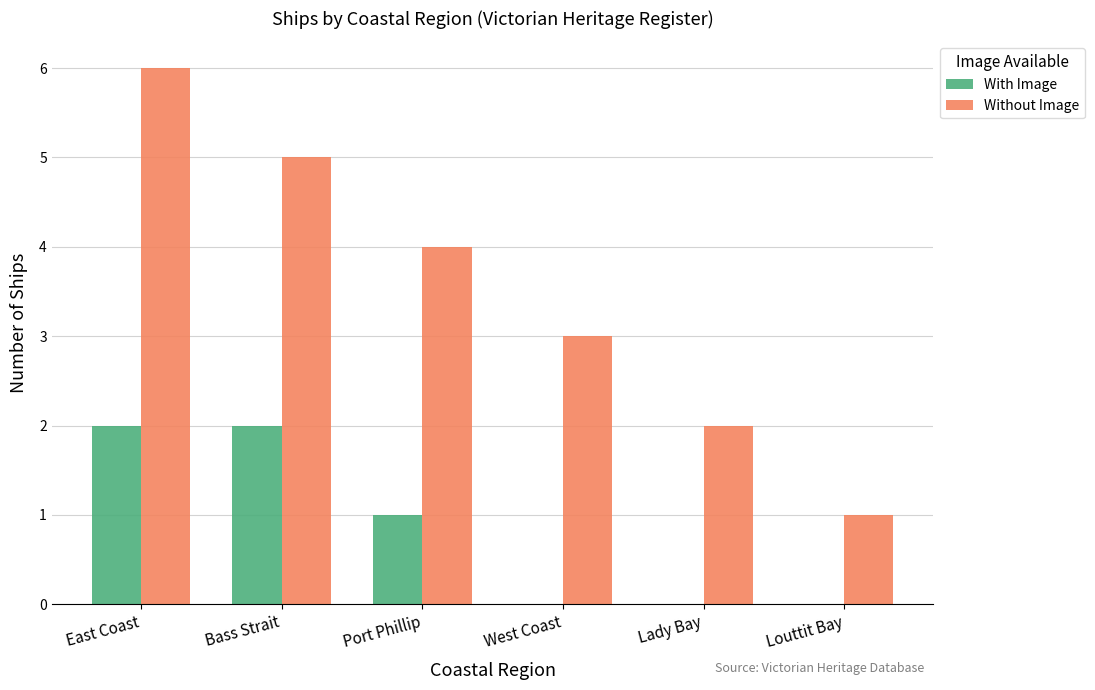

Between Bass Strait and Lady Bay, which series saw the biggest shift?

Without Image